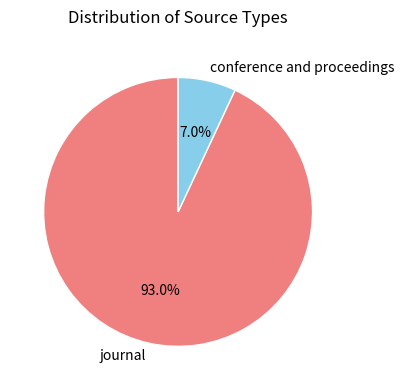

How many slices are in this pie chart?

2